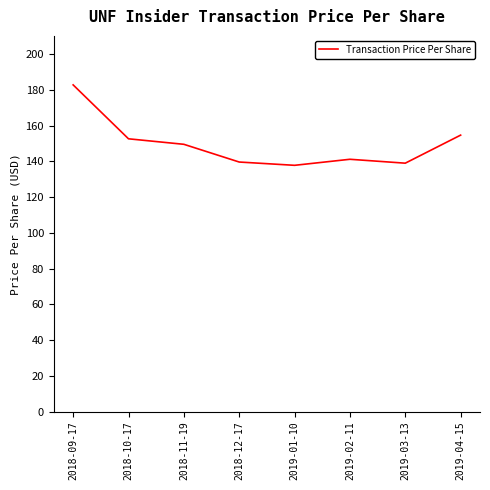

The value at 2019-01-10 is 55.7. True or false?

False